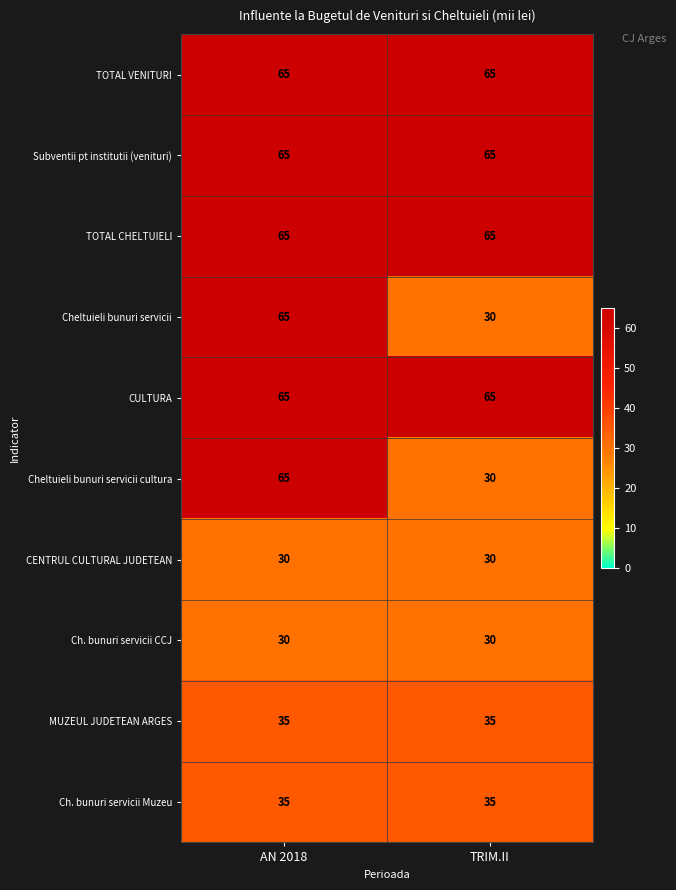

True or false: Cheltuieli bunuri servicii cultura has a value of 30 at TRIM.II.

True